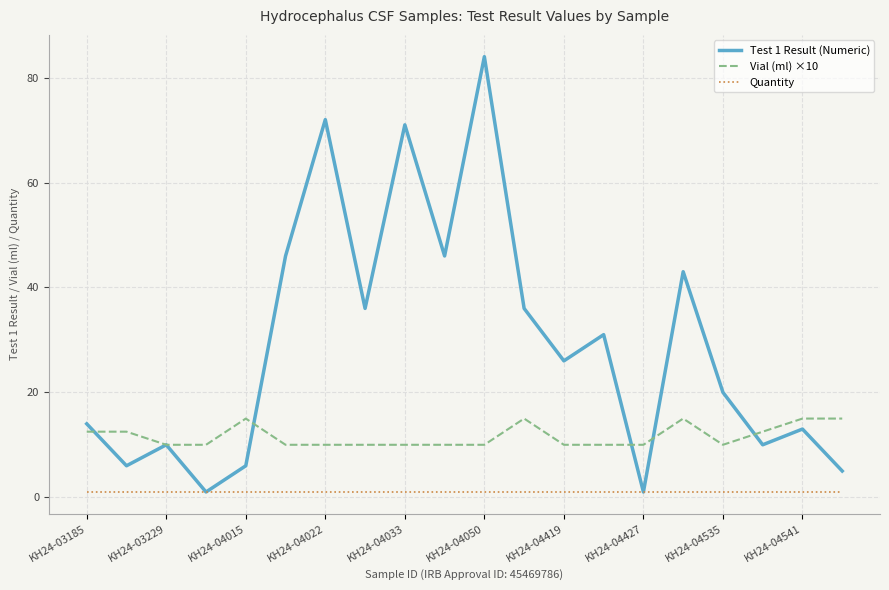

Which series has the widest spread of values?

Test 1 Result (Numeric)